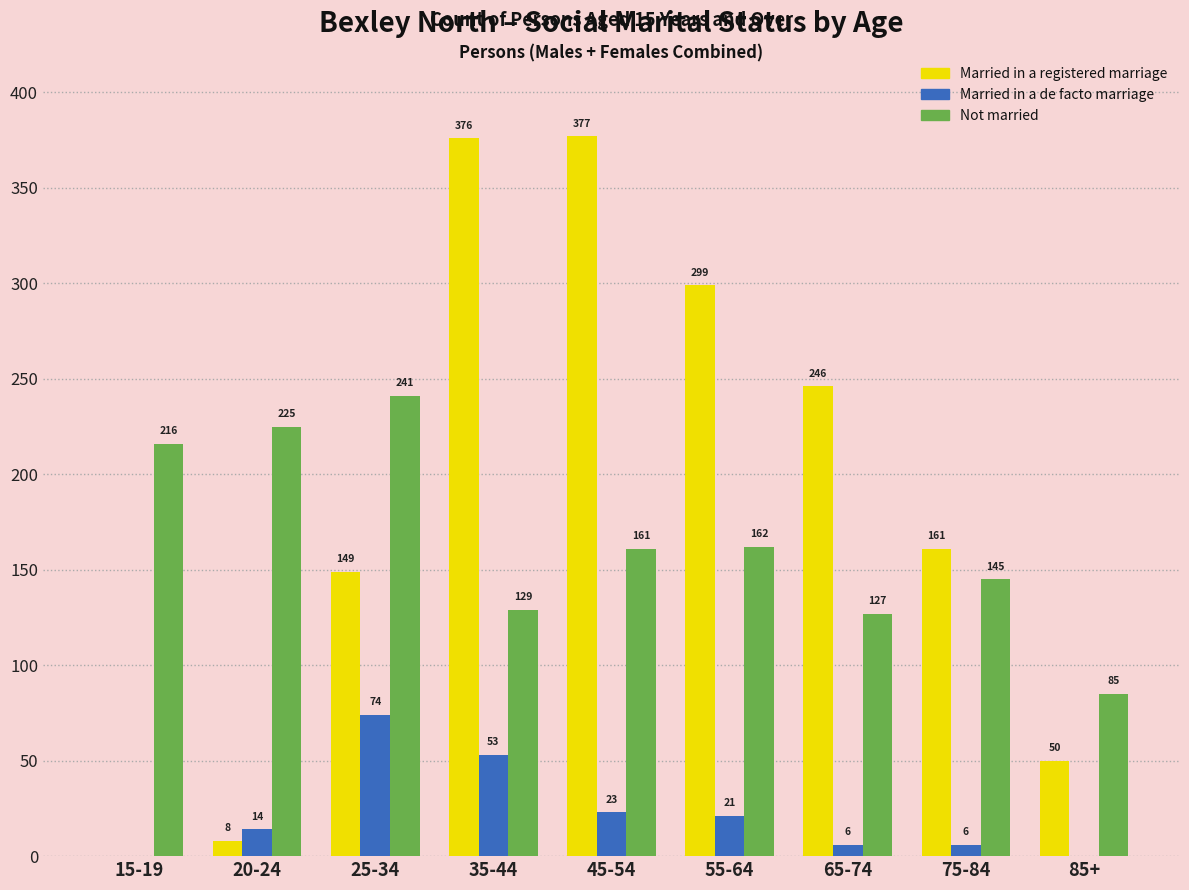

How many values in Married in a registered marriage are above zero?

8